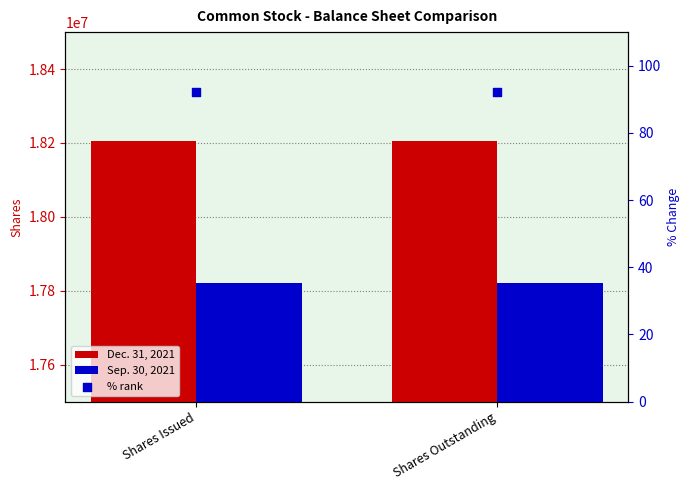

Which series reaches the maximum Y coordinate?

Dec. 31, 2021